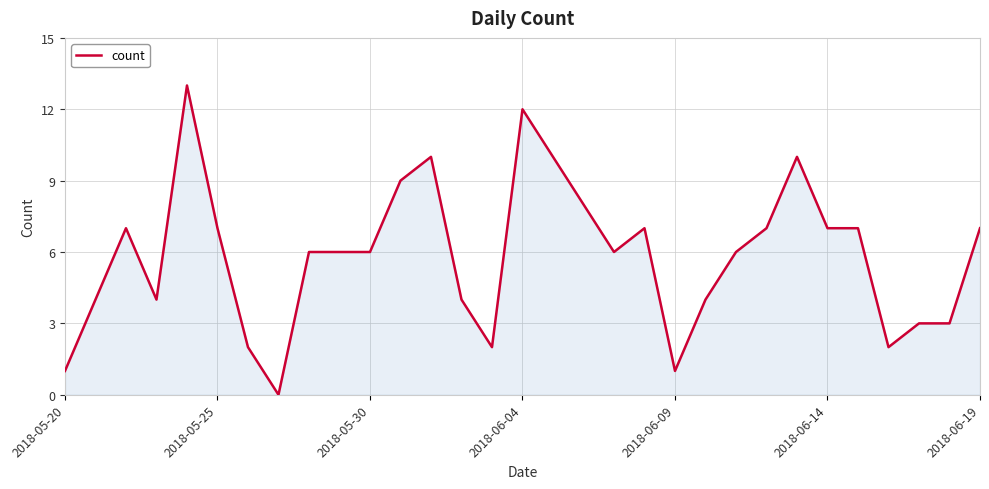

What is the difference between the maximum and minimum values?

13